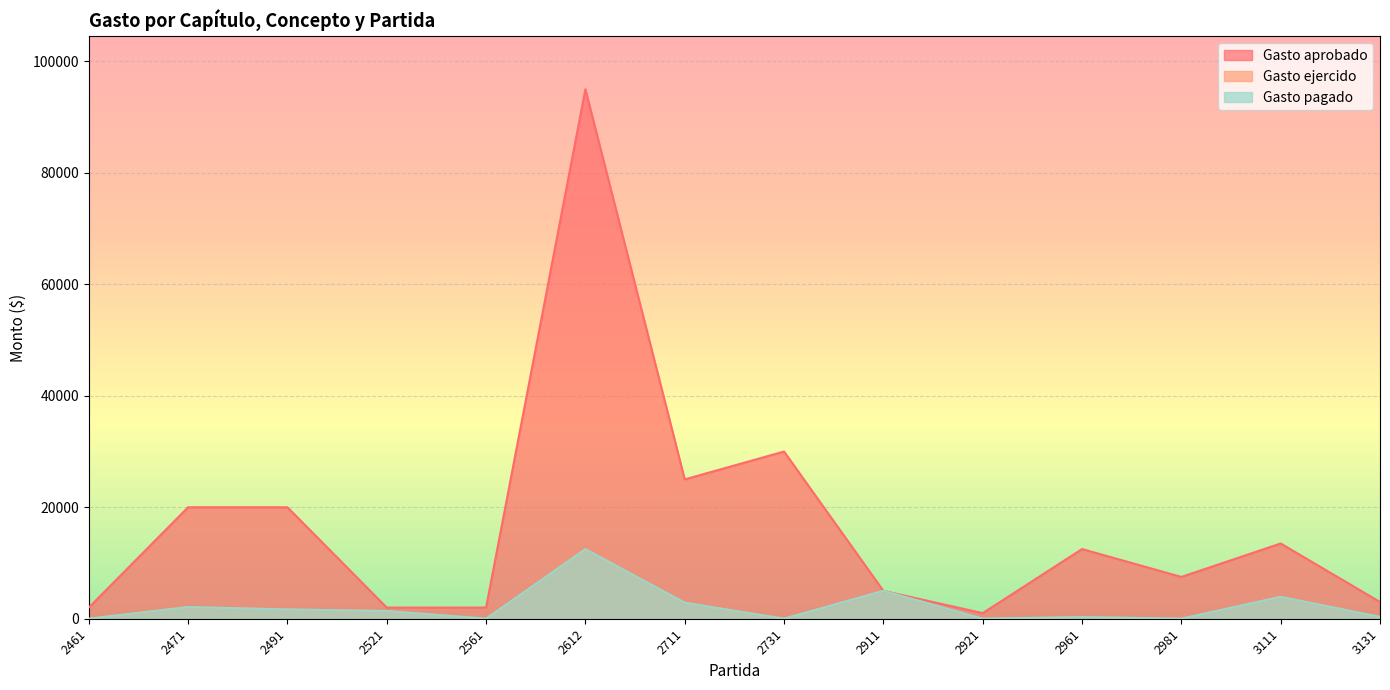

True or false: Gasto ejercido and Gasto pagado intersect in this chart.

False